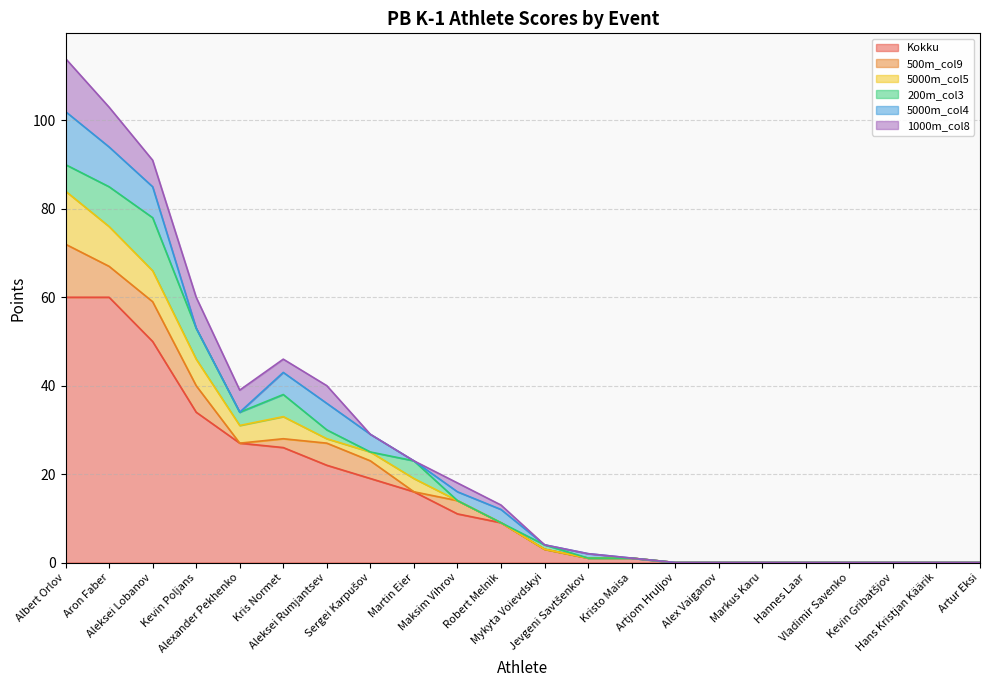

Reading left to right, transcribe all the data shown in this chart.

Kokku: Albert Orlov=60	Aron Faber=60	Aleksei Lobanov=50	Kevin Poljans=34	Alexander Pekhenko=27	Kris Normet=26	Aleksei Rumjantsev=22	Sergei Karpušov=19	Martin Eier=16	Maksim Vihrov=11	Robert Melnik=9	Mykyta Voievdskyi=3	Jevgeni Savtšenkov=1	Kristo Maisa=1	Artjom Hruljov=0	Alex Vaiganov=0	Markus Karu=0	Hannes Laar=0	Vladimir Savenko=0	Kevin Gribatšjov=0	Hans Kristjan Käärik=0	Artur Eksi=0
500m_col9: Albert Orlov=12	Aron Faber=7	Aleksei Lobanov=9	Kevin Poljans=6	Alexander Pekhenko=0	Kris Normet=2	Aleksei Rumjantsev=5	Sergei Karpušov=4	Martin Eier=0	Maksim Vihrov=3	Robert Melnik=0	Mykyta Voievdskyi=0	Jevgeni Savtšenkov=0	Kristo Maisa=0	Artjom Hruljov=0	Alex Vaiganov=0	Markus Karu=0	Hannes Laar=0	Vladimir Savenko=0	Kevin Gribatšjov=0	Hans Kristjan Käärik=0	Artur Eksi=0
5000m_col5: Albert Orlov=12	Aron Faber=9	Aleksei Lobanov=7	Kevin Poljans=6	Alexander Pekhenko=4	Kris Normet=5	Aleksei Rumjantsev=1	Sergei Karpušov=2	Martin Eier=3	Maksim Vihrov=0	Robert Melnik=0	Mykyta Voievdskyi=0	Jevgeni Savtšenkov=0	Kristo Maisa=0	Artjom Hruljov=0	Alex Vaiganov=0	Markus Karu=0	Hannes Laar=0	Vladimir Savenko=0	Kevin Gribatšjov=0	Hans Kristjan Käärik=0	Artur Eksi=0
200m_col3: Albert Orlov=6	Aron Faber=9	Aleksei Lobanov=12	Kevin Poljans=7	Alexander Pekhenko=3	Kris Normet=5	Aleksei Rumjantsev=2	Sergei Karpušov=0	Martin Eier=4	Maksim Vihrov=0	Robert Melnik=0	Mykyta Voievdskyi=1	Jevgeni Savtšenkov=0	Kristo Maisa=0	Artjom Hruljov=0	Alex Vaiganov=0	Markus Karu=0	Hannes Laar=0	Vladimir Savenko=0	Kevin Gribatšjov=0	Hans Kristjan Käärik=0	Artur Eksi=0
5000m_col4: Albert Orlov=12	Aron Faber=9	Aleksei Lobanov=7	Kevin Poljans=0	Alexander Pekhenko=0	Kris Normet=5	Aleksei Rumjantsev=6	Sergei Karpušov=4	Martin Eier=0	Maksim Vihrov=2	Robert Melnik=3	Mykyta Voievdskyi=0	Jevgeni Savtšenkov=1	Kristo Maisa=0	Artjom Hruljov=0	Alex Vaiganov=0	Markus Karu=0	Hannes Laar=0	Vladimir Savenko=0	Kevin Gribatšjov=0	Hans Kristjan Käärik=0	Artur Eksi=0
1000m_col8: Albert Orlov=12	Aron Faber=9	Aleksei Lobanov=6	Kevin Poljans=7	Alexander Pekhenko=5	Kris Normet=3	Aleksei Rumjantsev=4	Sergei Karpušov=0	Martin Eier=0	Maksim Vihrov=2	Robert Melnik=1	Mykyta Voievdskyi=0	Jevgeni Savtšenkov=0	Kristo Maisa=0	Artjom Hruljov=0	Alex Vaiganov=0	Markus Karu=0	Hannes Laar=0	Vladimir Savenko=0	Kevin Gribatšjov=0	Hans Kristjan Käärik=0	Artur Eksi=0